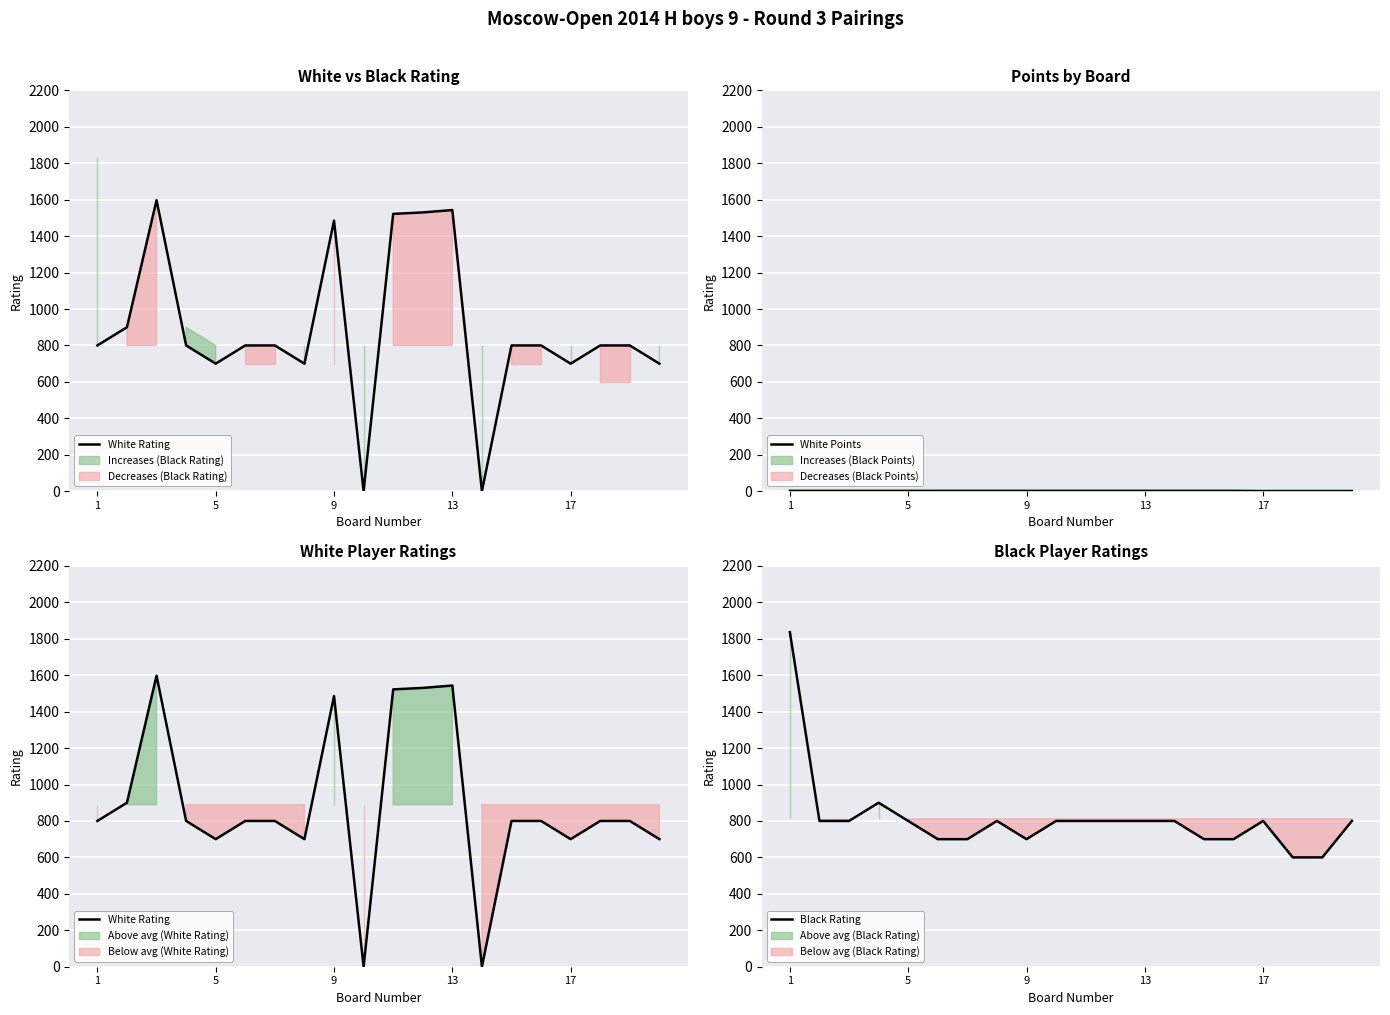

Which series has the largest total across all categories?

White Rating